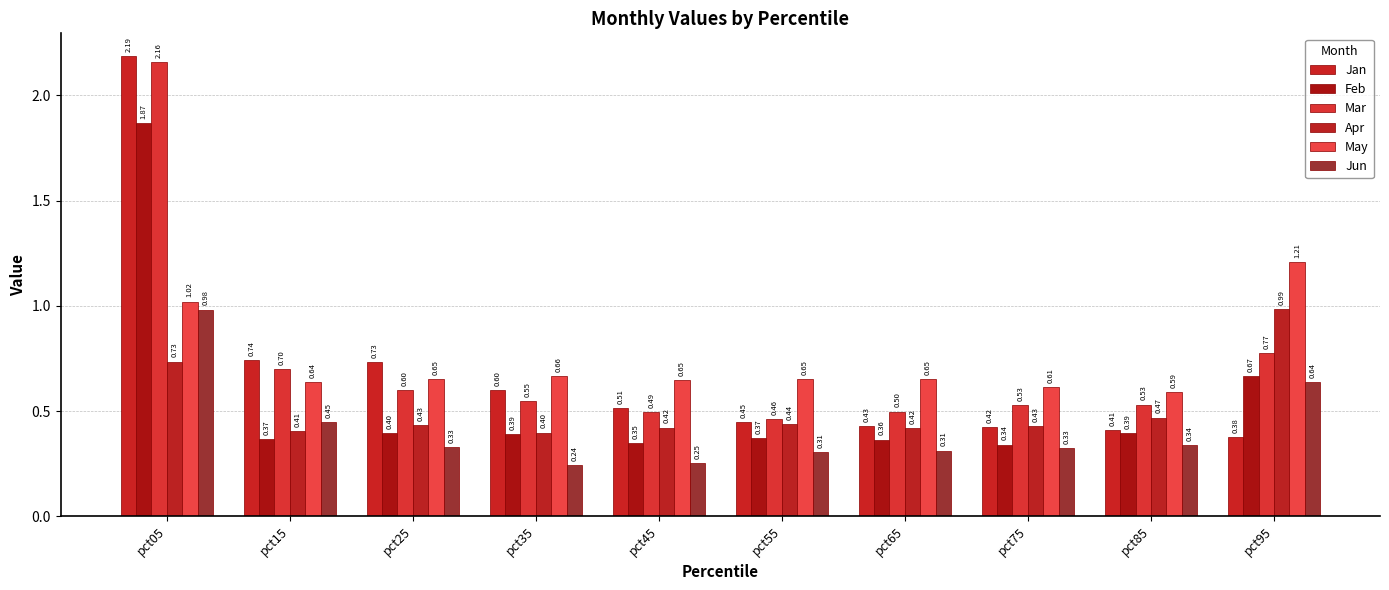

Reading left to right, what are all the values shown in this chart?

Jan: pct05=2.2	pct15=0.7	pct25=0.7	pct35=0.6	pct45=0.5	pct55=0.4	pct65=0.4	pct75=0.4	pct85=0.4	pct95=0.4
Feb: pct05=1.9	pct15=0.4	pct25=0.4	pct35=0.4	pct45=0.3	pct55=0.4	pct65=0.4	pct75=0.3	pct85=0.4	pct95=0.7
Mar: pct05=2.2	pct15=0.7	pct25=0.6	pct35=0.5	pct45=0.5	pct55=0.5	pct65=0.5	pct75=0.5	pct85=0.5	pct95=0.8
Apr: pct05=0.7	pct15=0.4	pct25=0.4	pct35=0.4	pct45=0.4	pct55=0.4	pct65=0.4	pct75=0.4	pct85=0.5	pct95=1.0
May: pct05=1.0	pct15=0.6	pct25=0.7	pct35=0.7	pct45=0.6	pct55=0.7	pct65=0.7	pct75=0.6	pct85=0.6	pct95=1.2
Jun: pct05=1.0	pct15=0.4	pct25=0.3	pct35=0.2	pct45=0.3	pct55=0.3	pct65=0.3	pct75=0.3	pct85=0.3	pct95=0.6